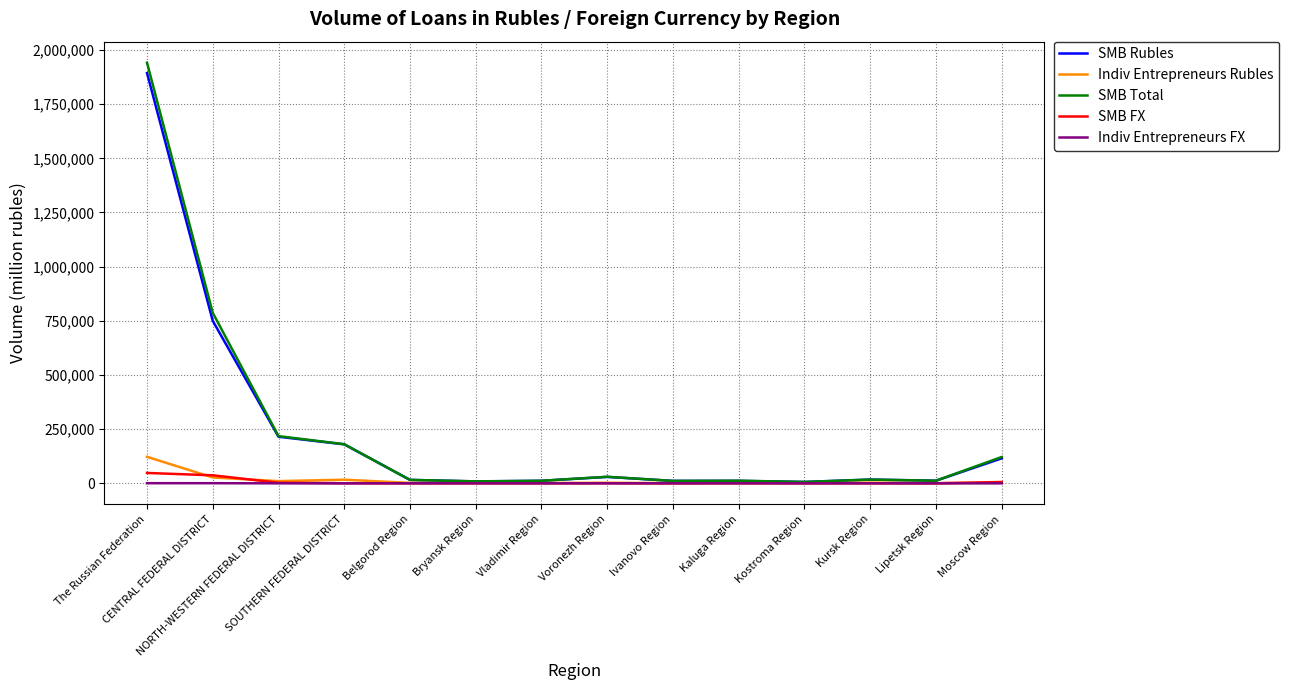

What is the maximum value for SMB FX?

47848